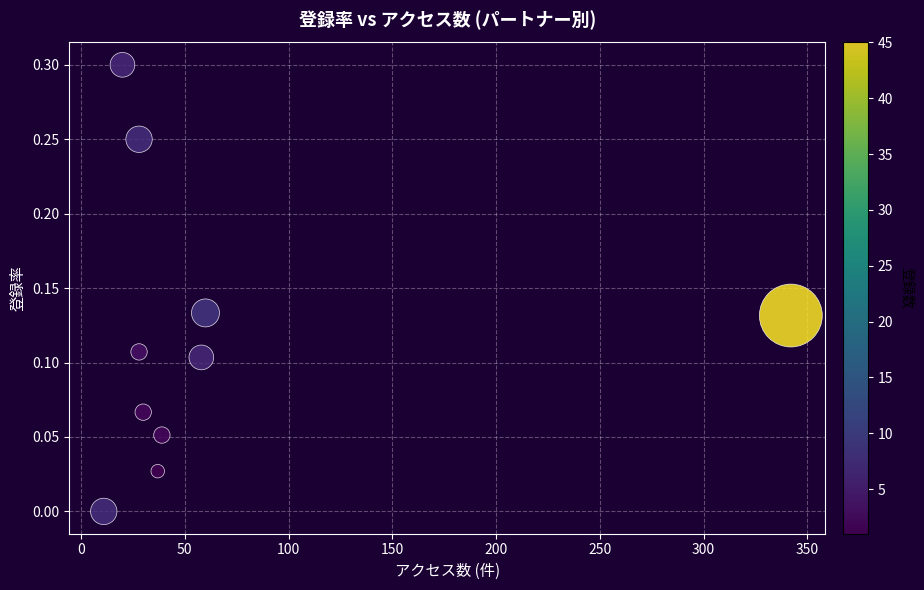

What is the range of X values (max minus min)?

331.0